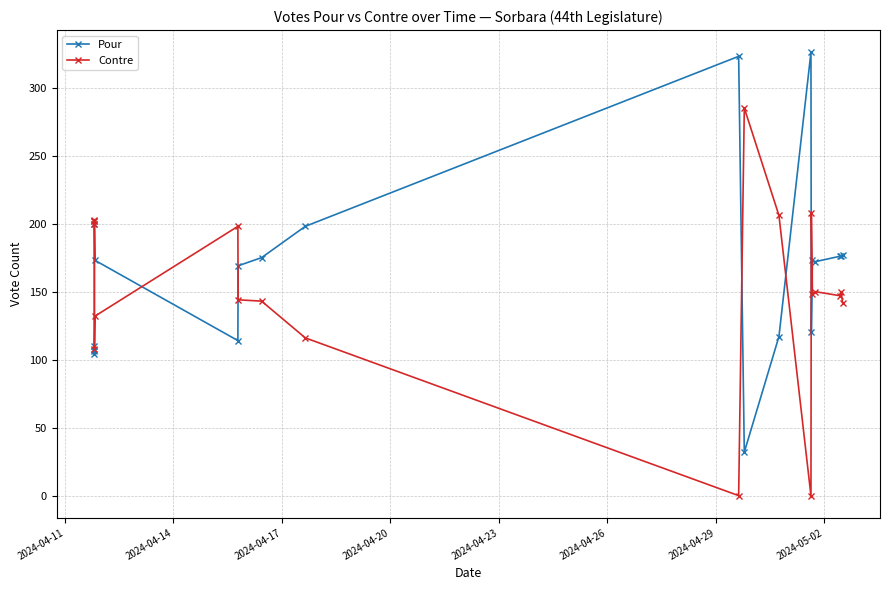

After their last crossing, which series has the higher values: Pour or Contre?

Pour